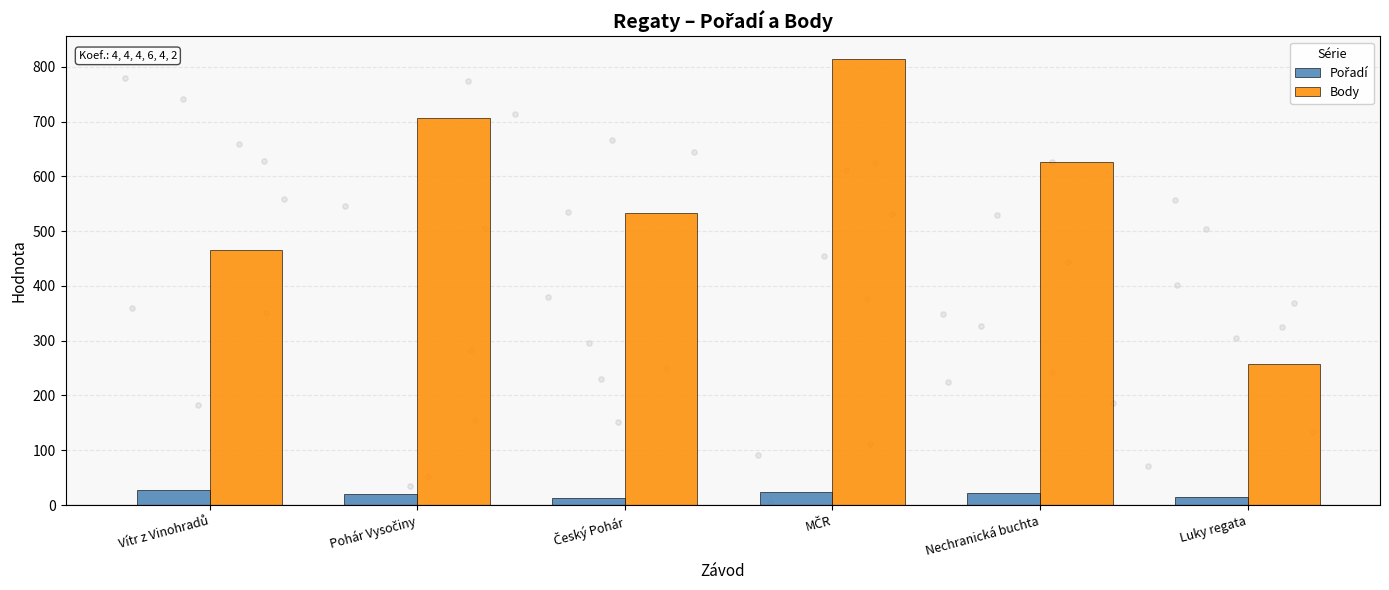

Which series has the largest Y range (max minus min)?

Body